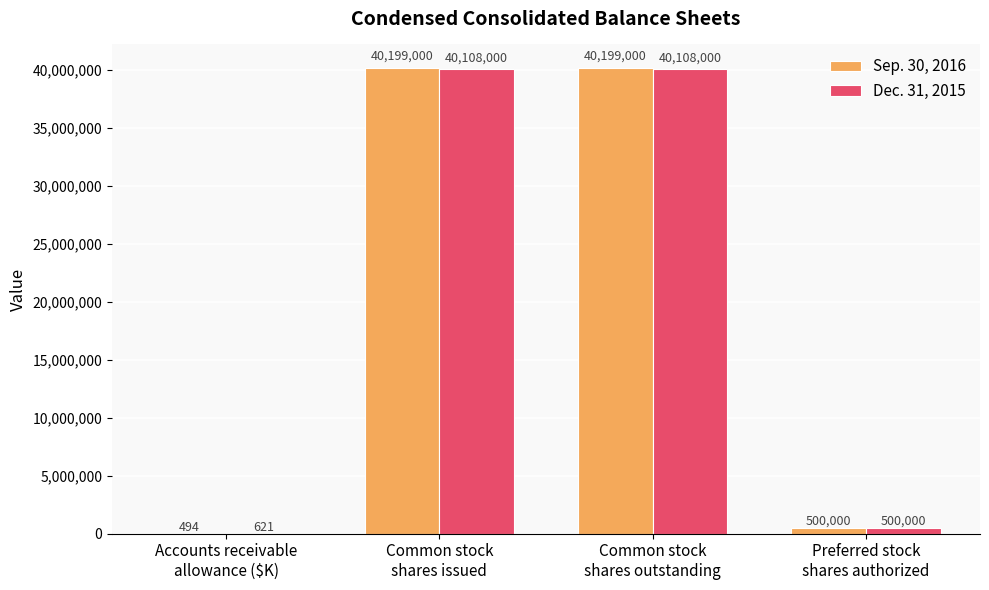

Which series has the largest total across all categories?

Sep. 30, 2016